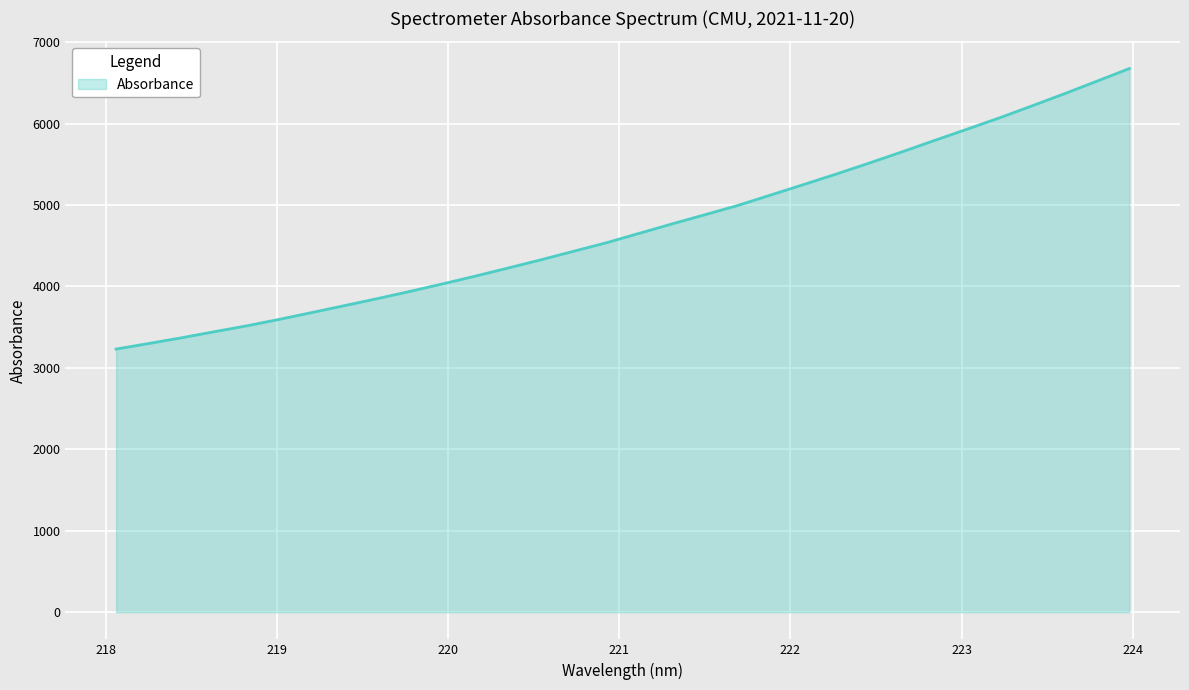

What is the sum of all values?

151142.7